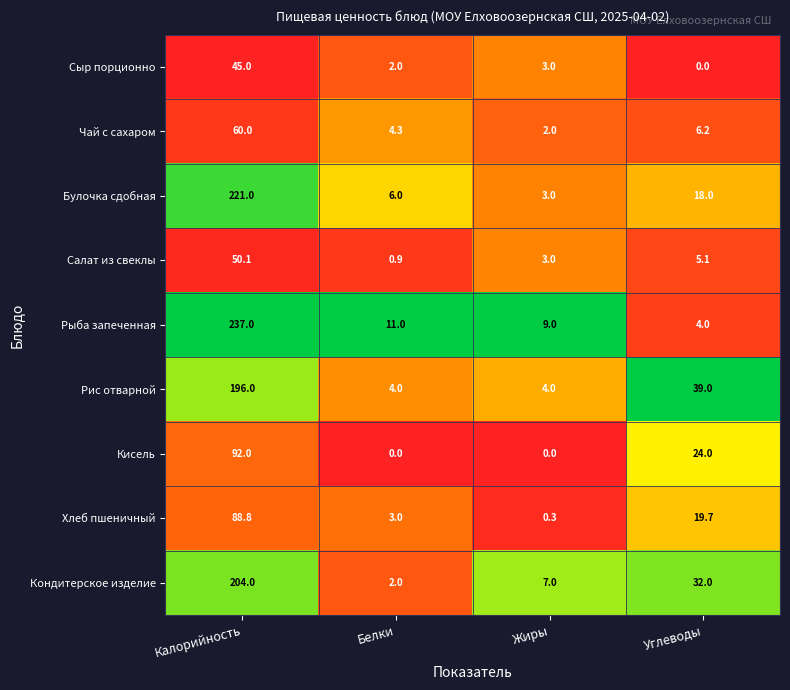

Count the number of categories in the chart.

4